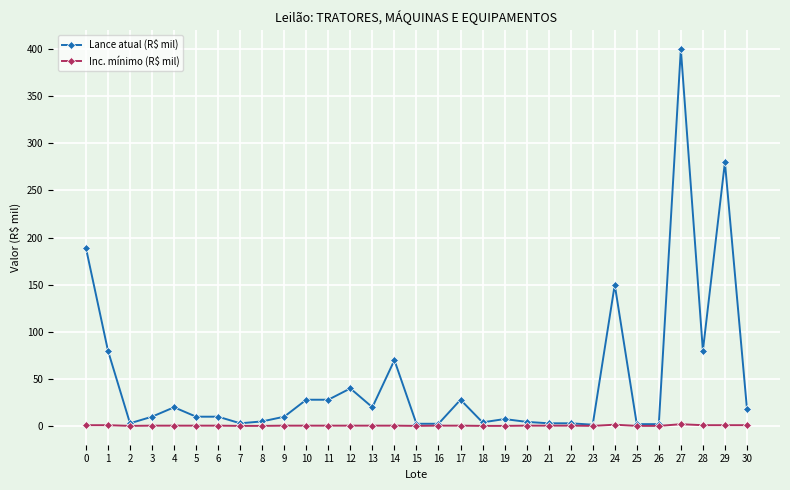

True or false: Lance atual (R$ mil) has more than 1 points higher than both neighbors.

True